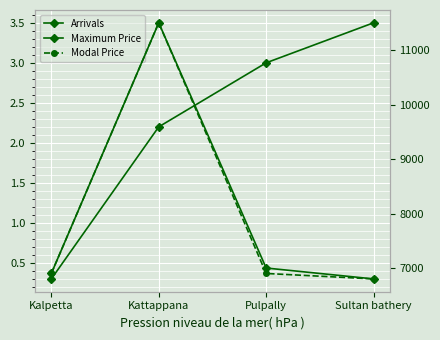

What is the sum of the Maximum Price values at Pulpally and Kattappana?

18500.0